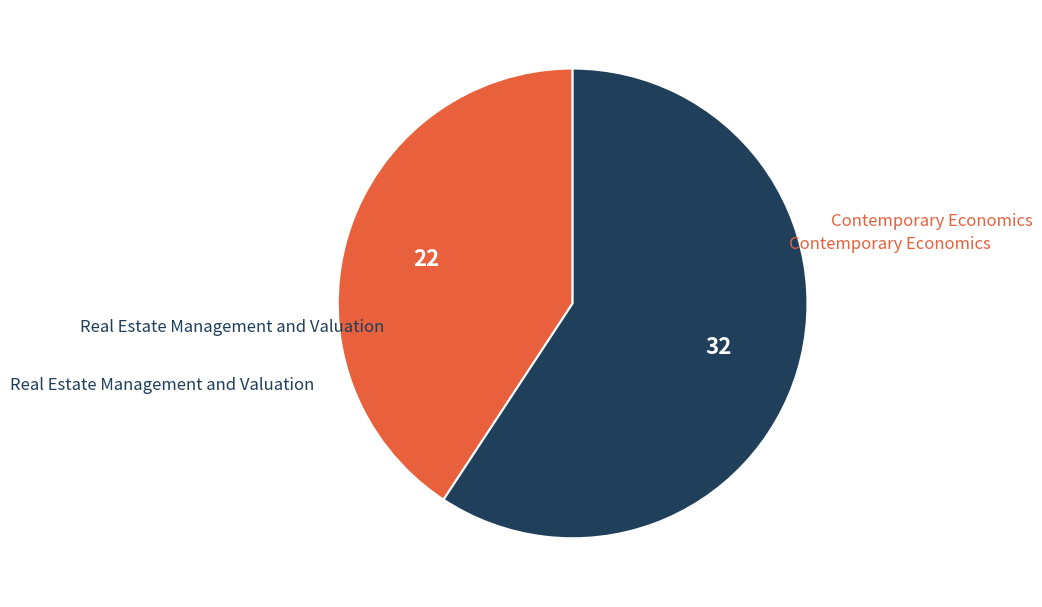

Is there a majority slice in this chart?

Yes